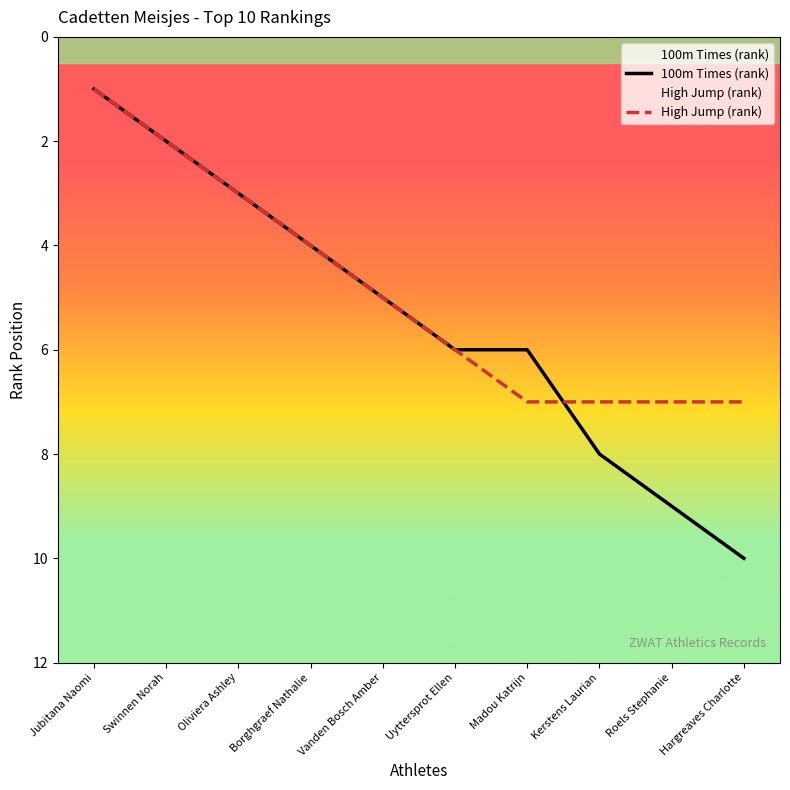

How many series are shown in this chart?

2